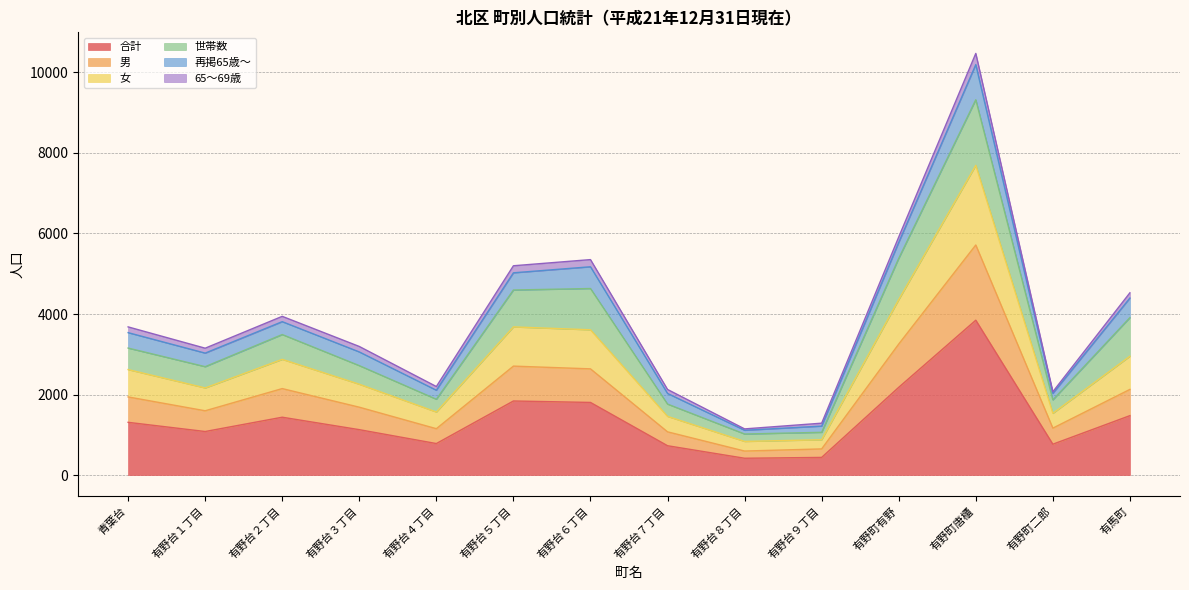

True or false: 男 has a value of 1152 at 有野台４丁目.

True